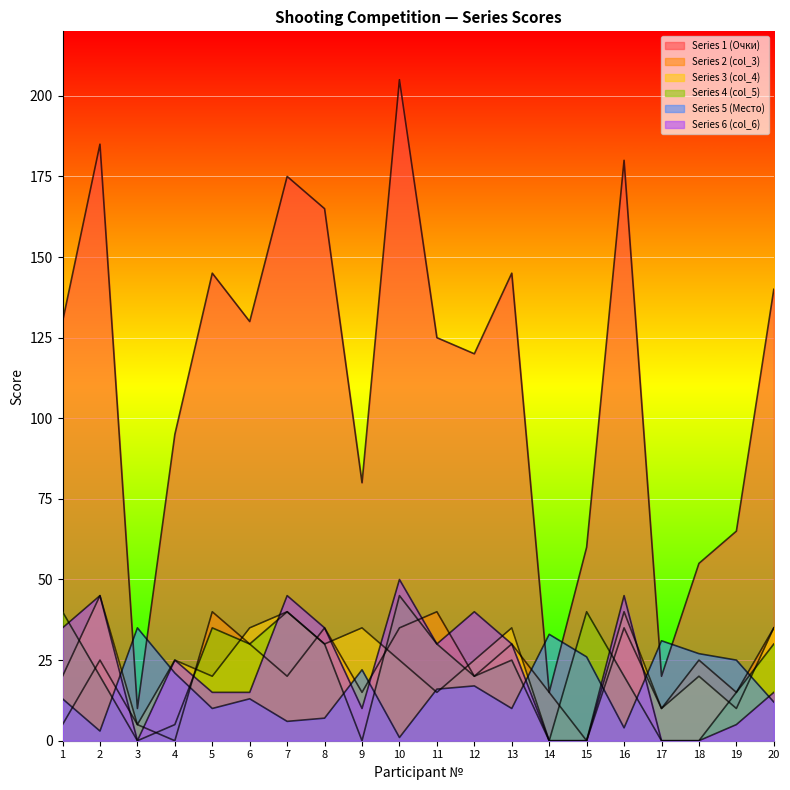

Rank the series at 7 from highest to lowest value.

Series 1 (Очки), Series 6 (col_6), Series 3 (col_4), Series 4 (col_5), Series 2 (col_3), Series 5 (Место)